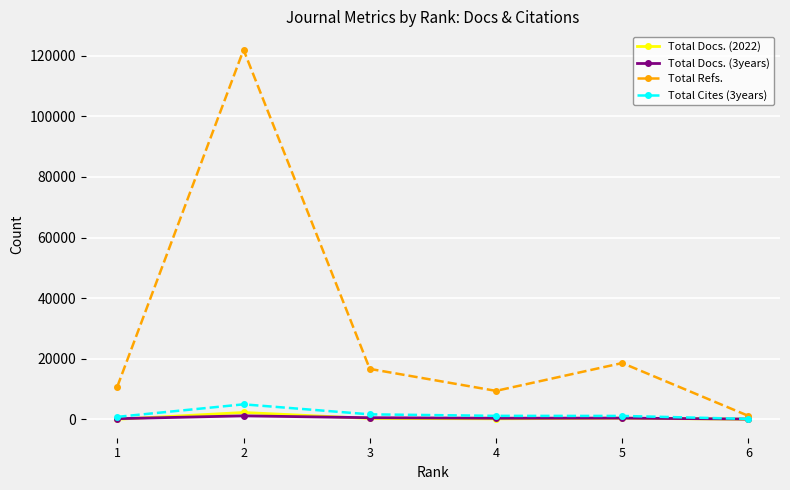

The value of Total Refs. at 5 is 18575. True or false?

True